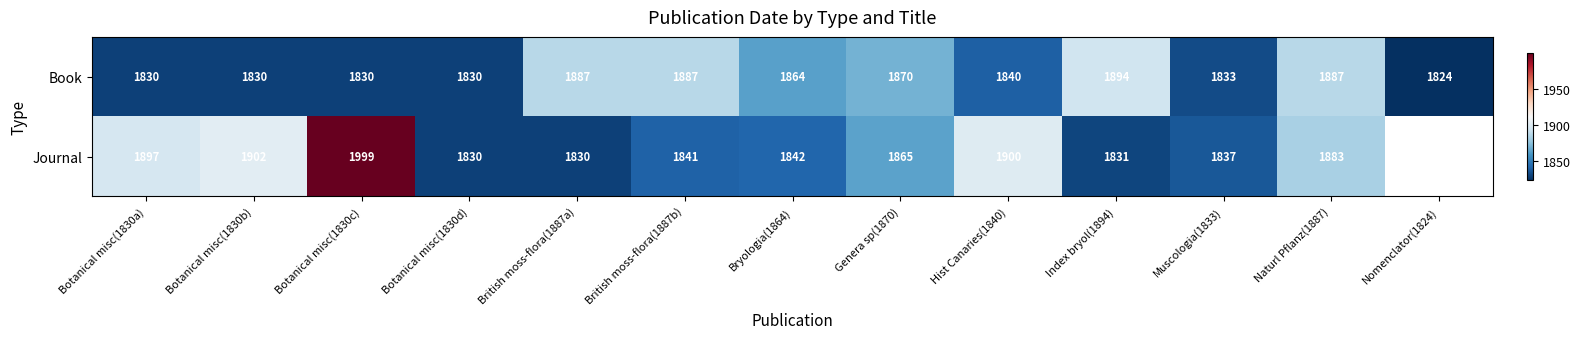

Which category has the highest value across all series?

Botanical misc(1830c)